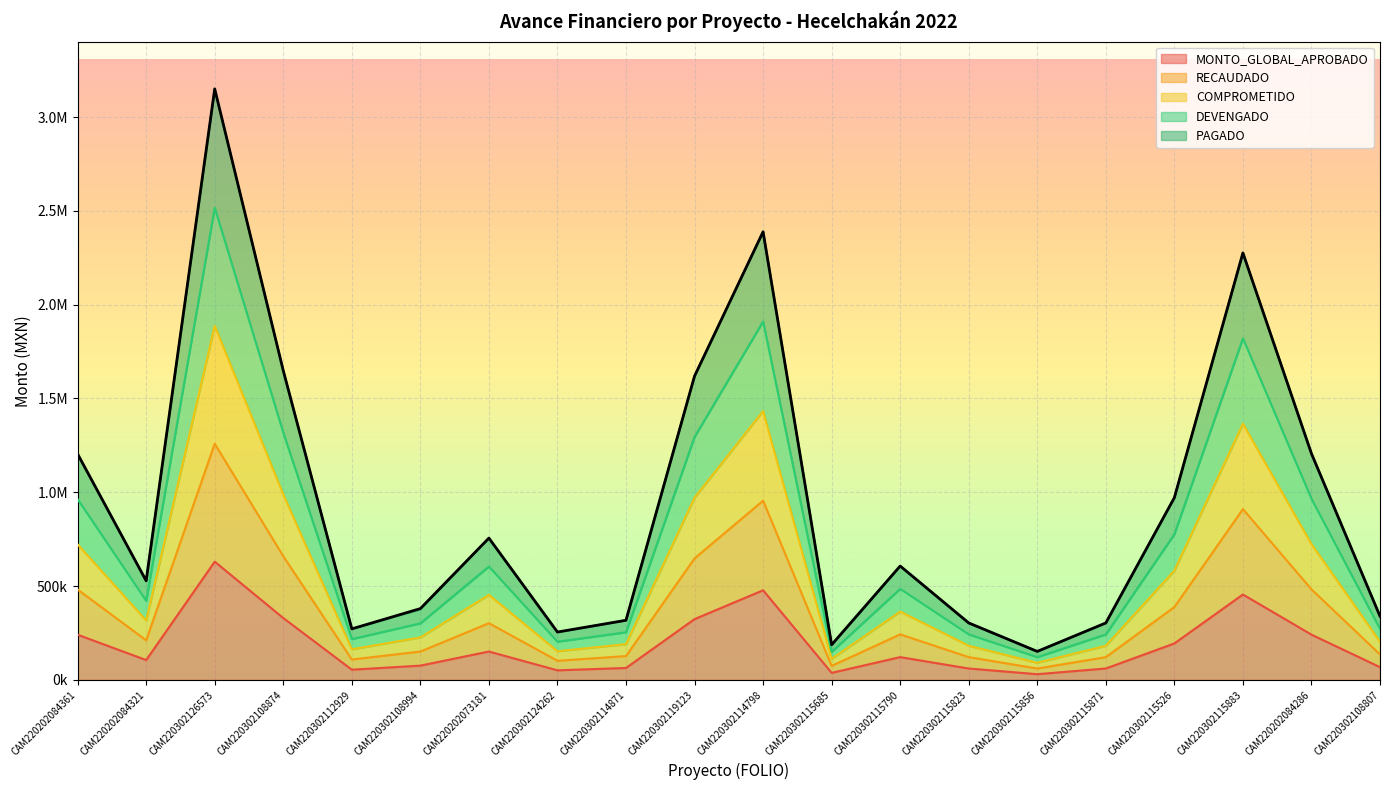

At which label does RECAUDADO reach its minimum?

CAM220302115856